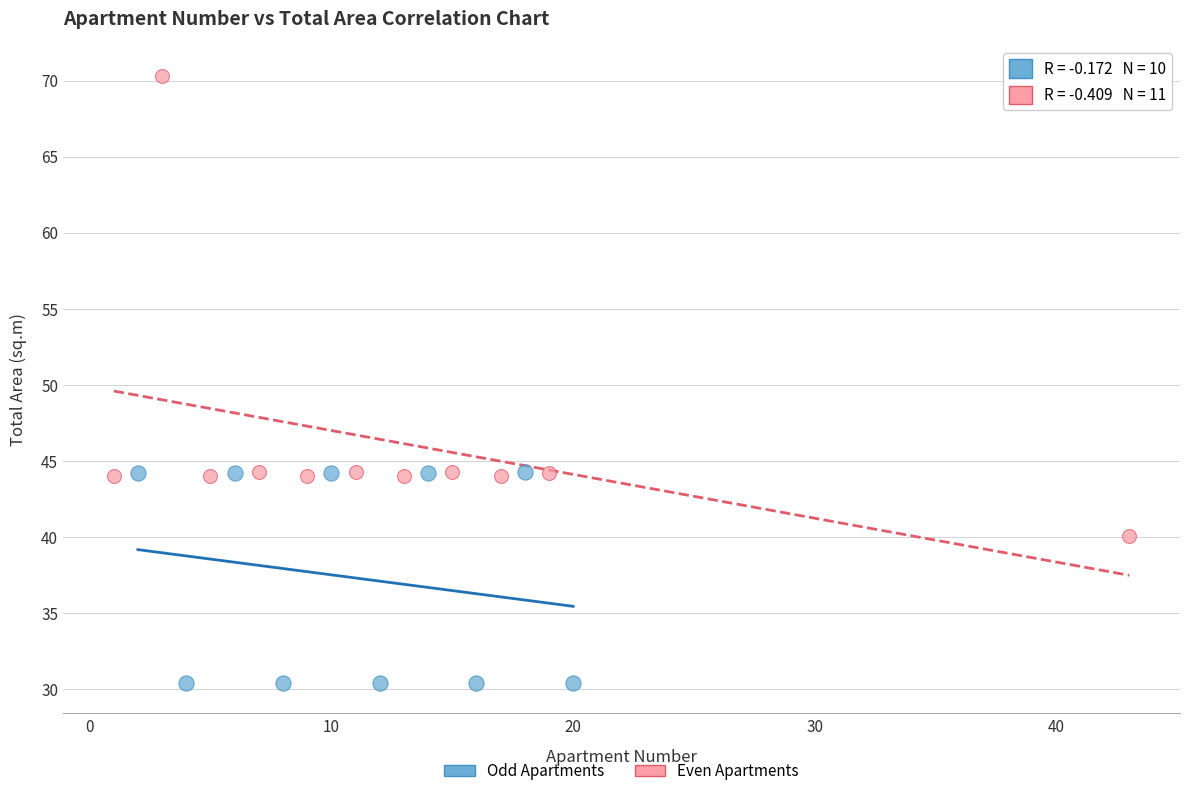

Which series contains the highest Y value?

Even Apartments